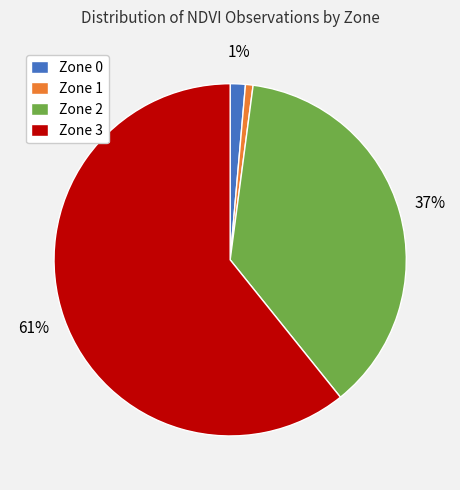

To the nearest percent, what is the combined percentage of Zone 1 and Zone 2?

38%